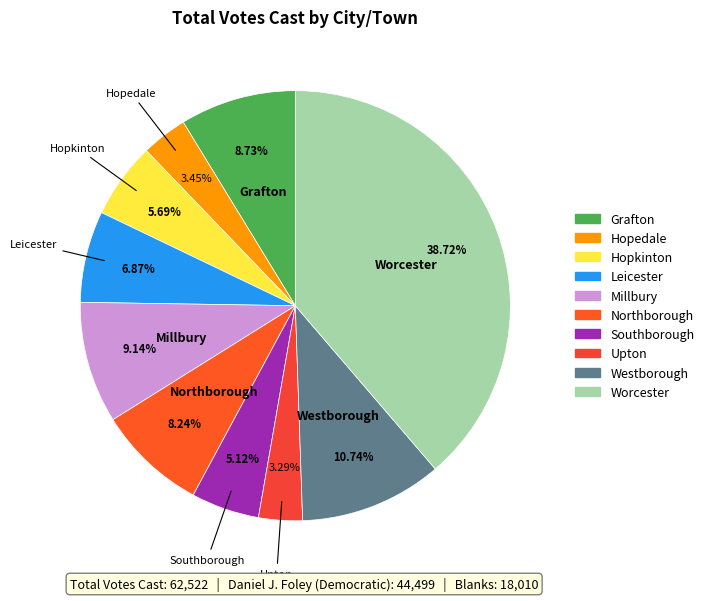

How many slices are in this pie chart?

10